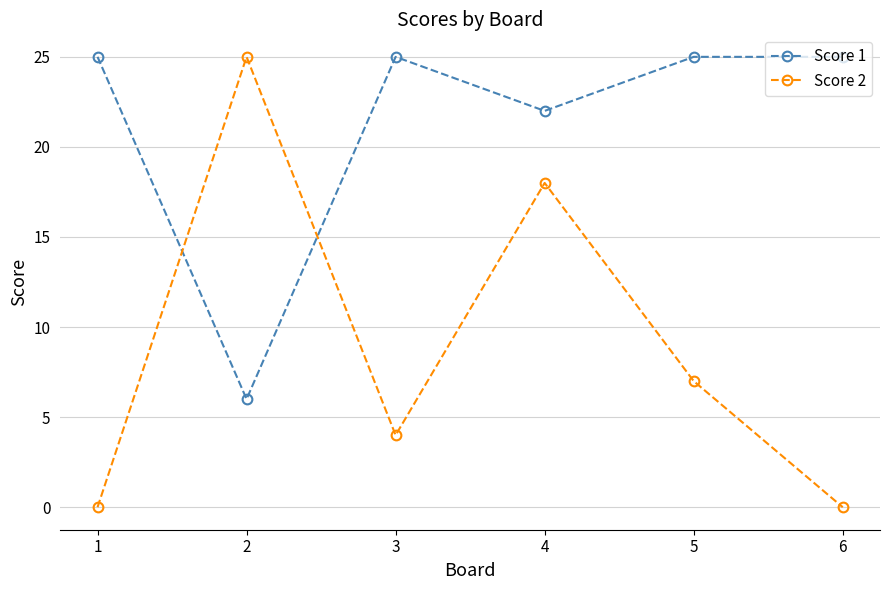

Where is the first local maximum for Score 2?

2